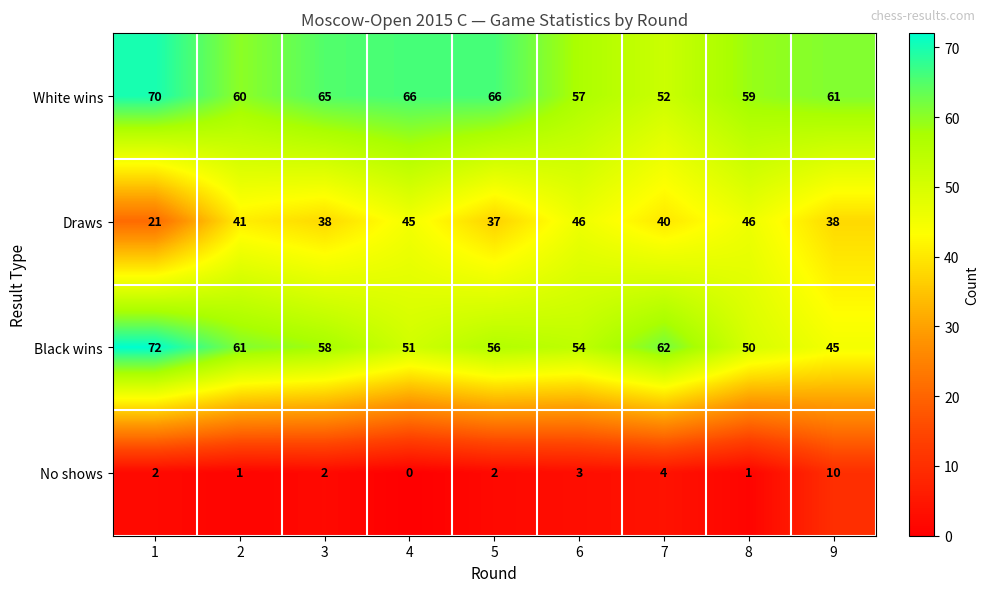

Where is No shows nearest to the value 5?

7